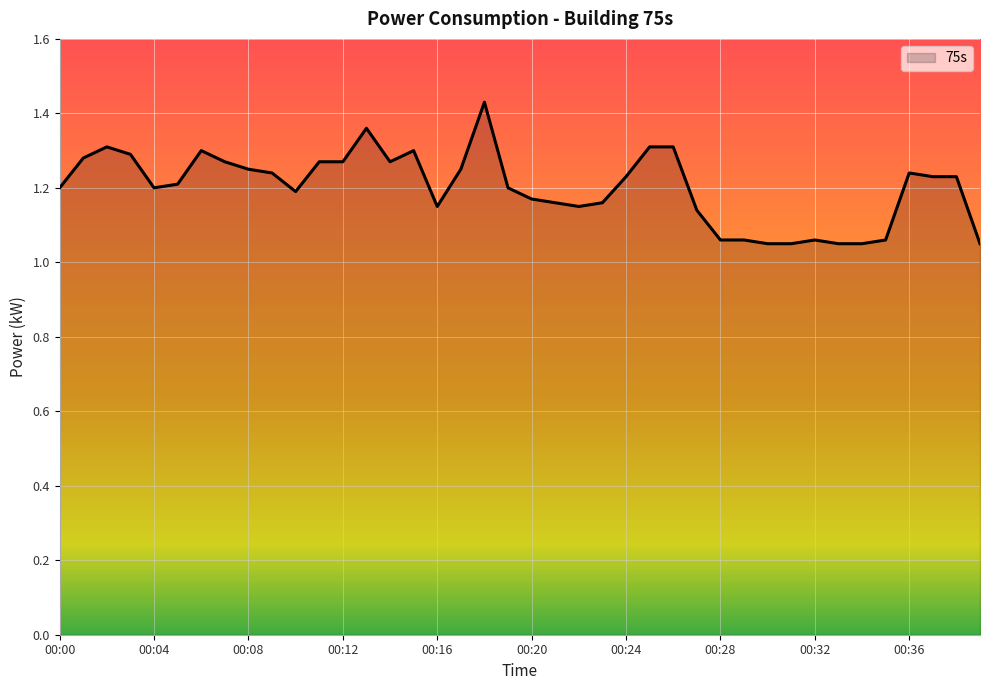

What is the difference between the maximum and minimum values?

0.4